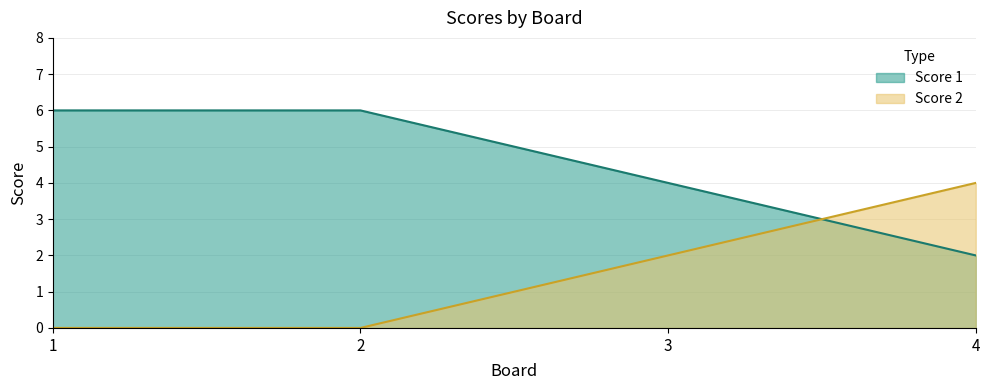

Reading left to right, transcribe all the data shown in this chart.

Score 1: 6	6	4	2
Score 2: 0	0	2	4